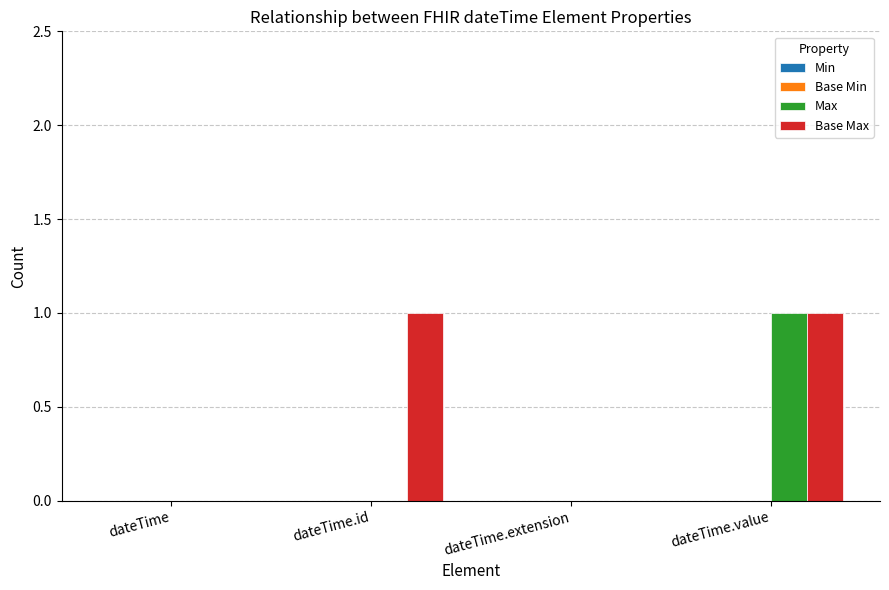

Which series changed the most between dateTime.id and dateTime.value?

Max